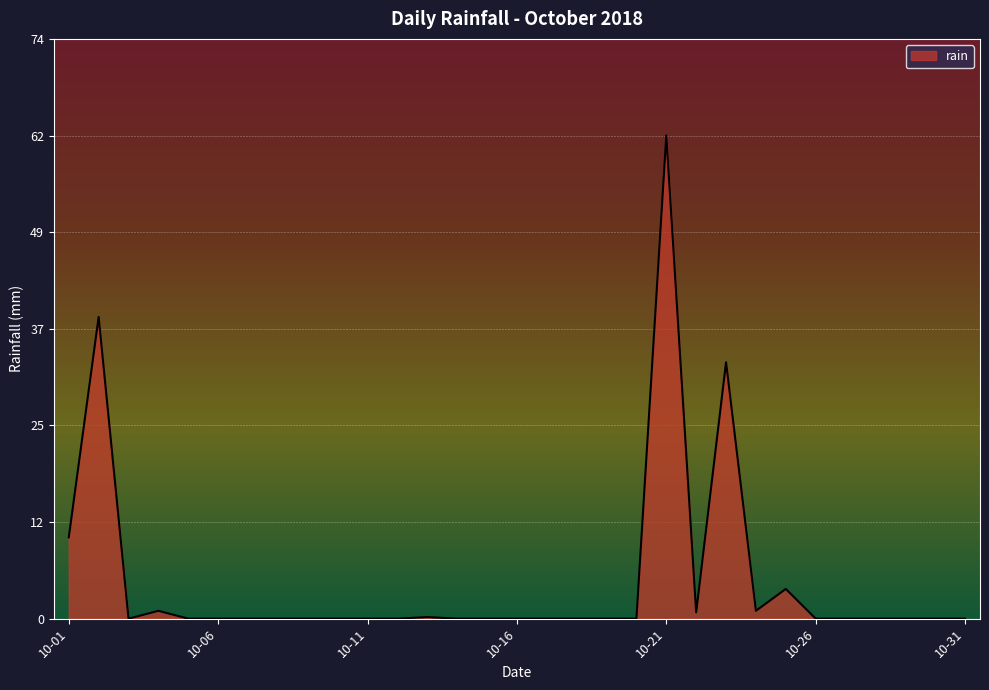

What is the greatest value displayed?

61.8